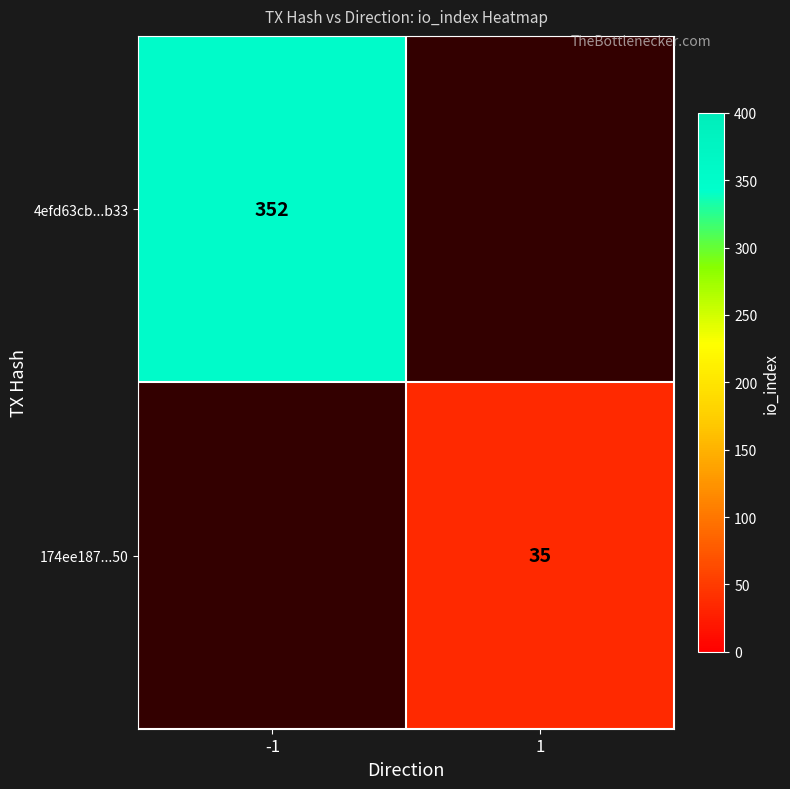

Which label corresponds to the largest value in the chart?

-1